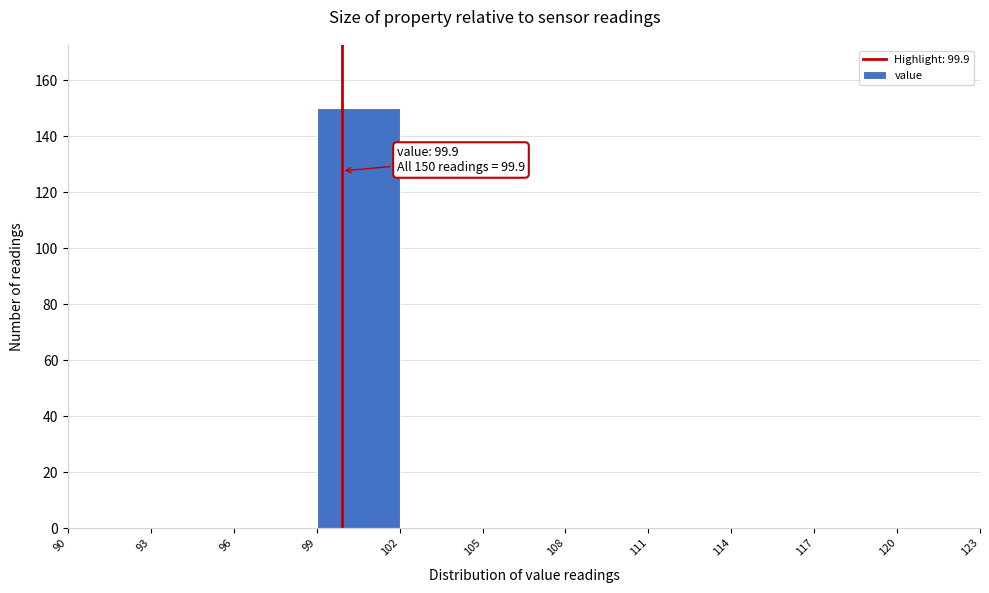

Which range on the x-axis has the tallest bar?

99 to 102